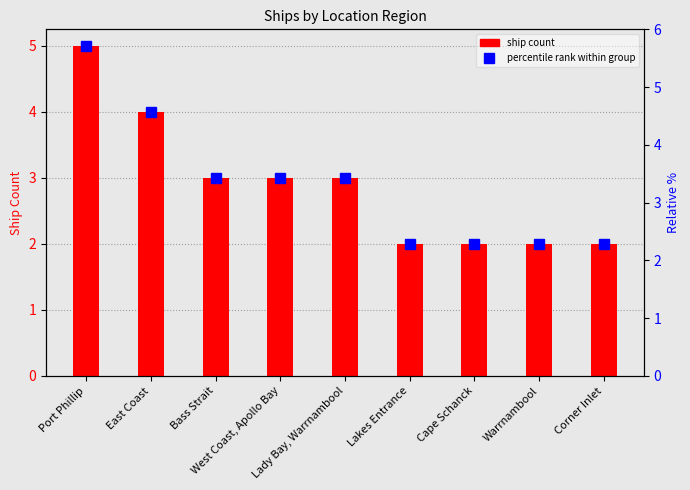

Where is the data nearest to the value 3?

Bass Strait